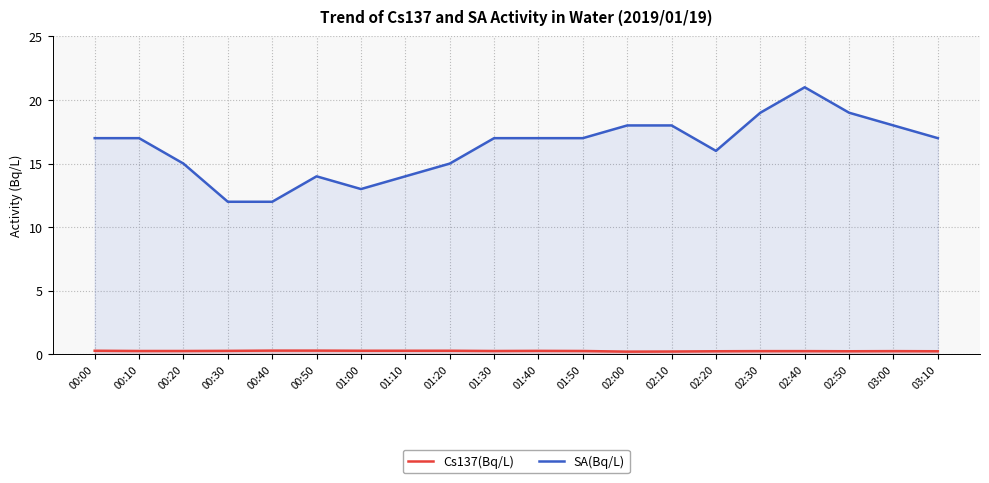

What is the value of the Cs137(Bq/L) point at the 17th from the left?

0.3